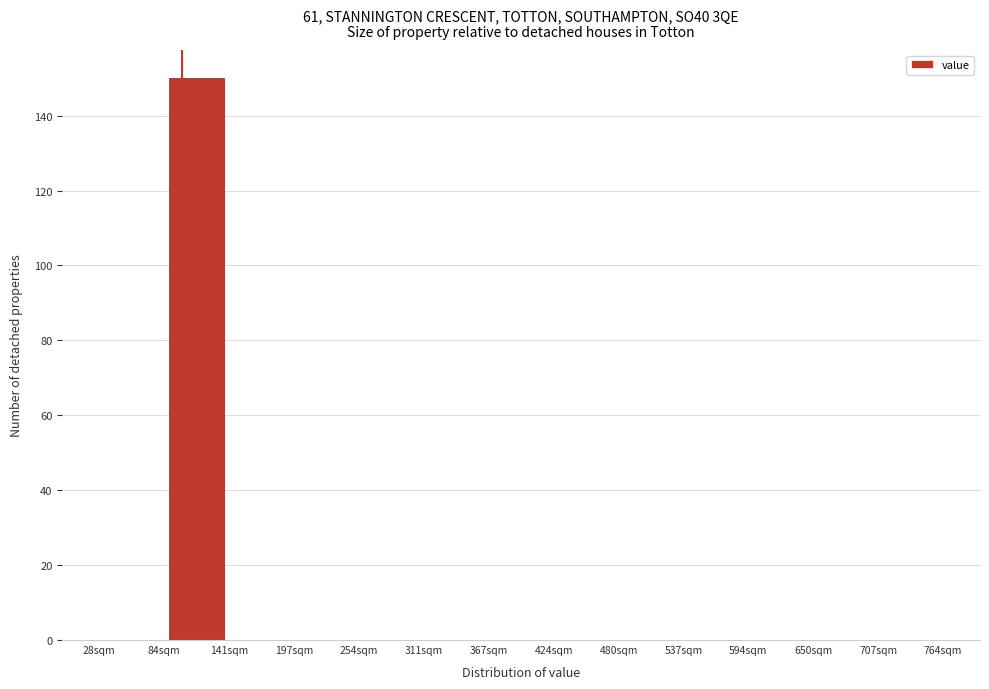

Reading left to right, transcribe this chart: for each bar, give the range it covers on the x-axis and its height. Neither the bar edges nor the heights are printed on the chart, so give them approximately, as read against the axes.

30 to 80: 0
80 to 140: 150
140 to 200: 0
200 to 250: 0
250 to 310: 0
310 to 370: 0
370 to 420: 0
420 to 480: 0
480 to 540: 0
540 to 590: 0
590 to 650: 0
650 to 710: 0
710 to 760: 0